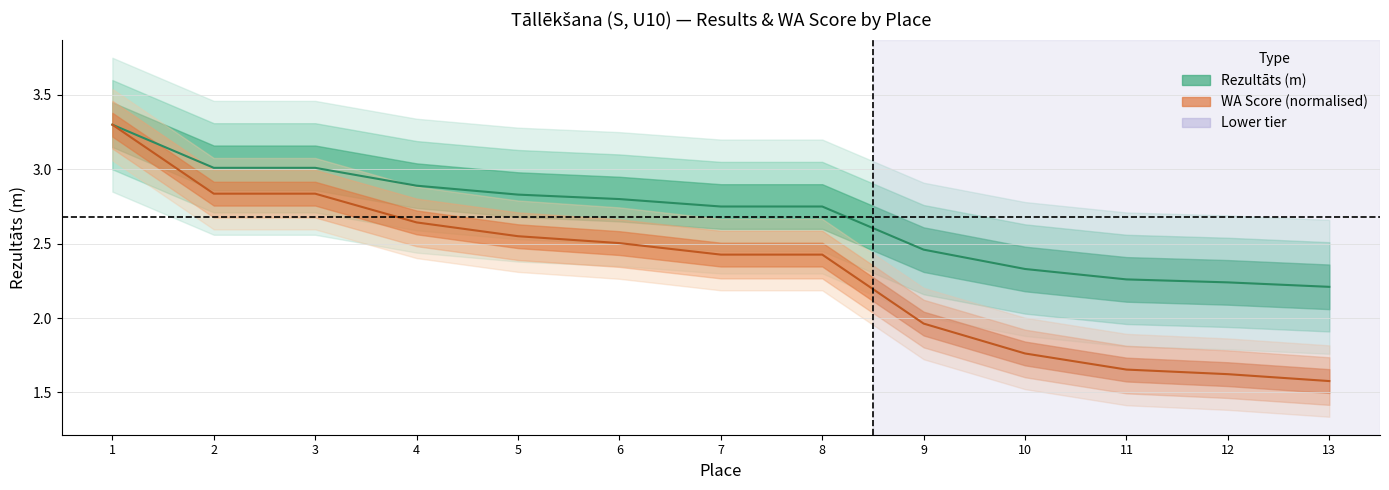

List the series in order of their overall mean, highest first.

Rezultāts, WA